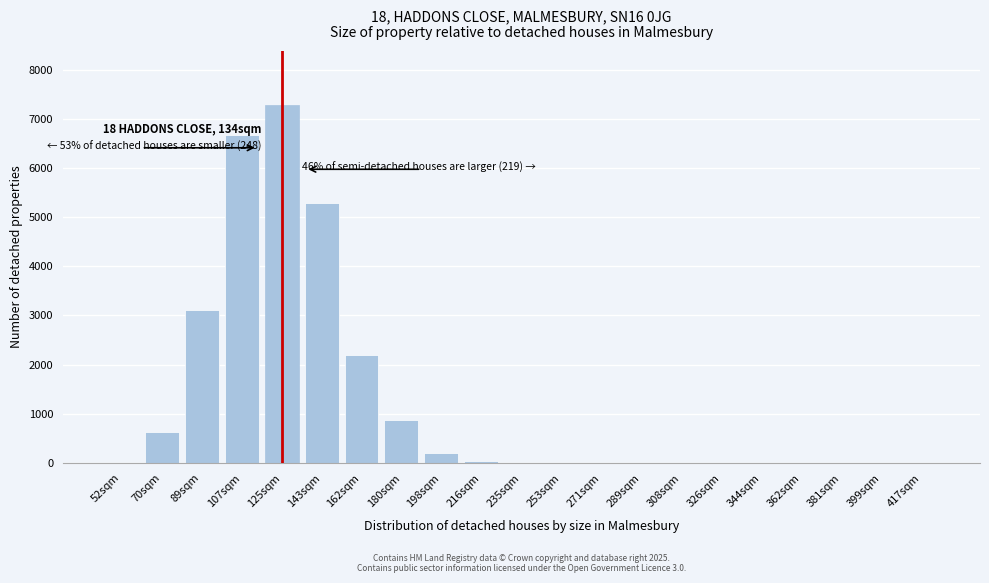

What is the sum of all values?

26330